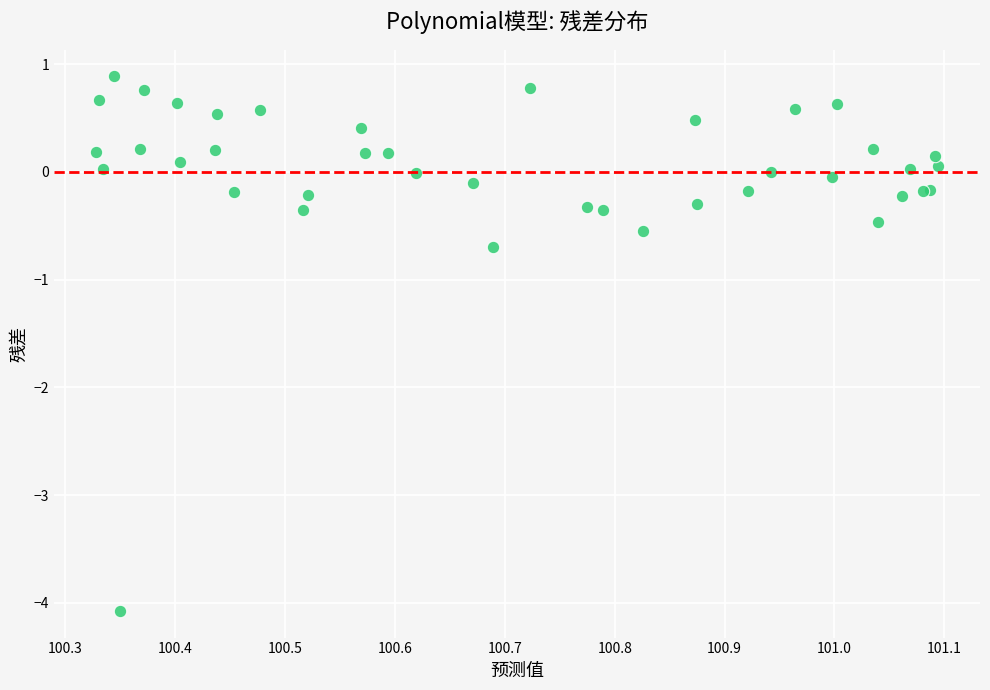

What Y value in the scatter plot is closest to -1?

-0.7